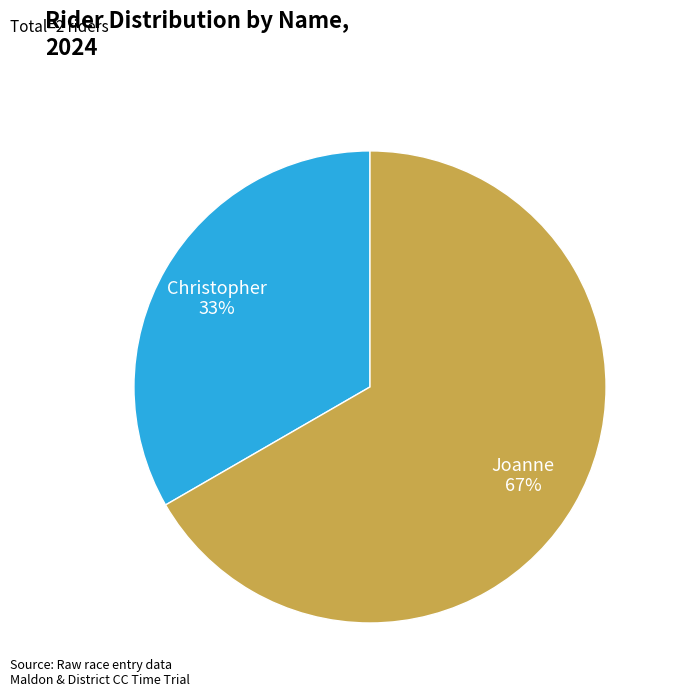

Rank the categories by value from lowest to highest.

Christopher, Joanne